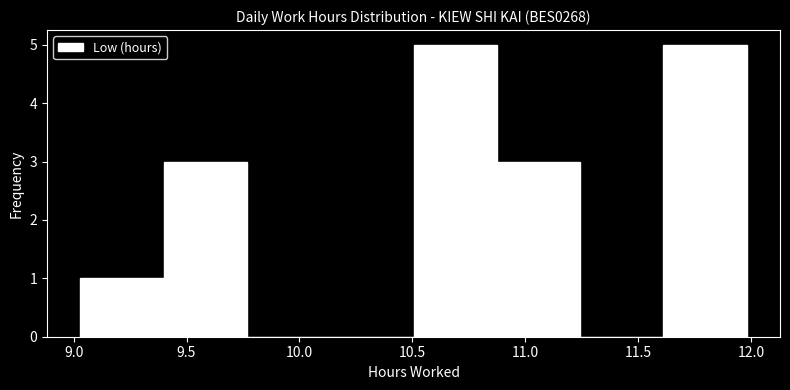

What is the height of the bar covering 10.50 to 10.85 on the x-axis? Neither the bar edges nor the heights are printed on the chart, so give them approximately, as read against the axes.

5